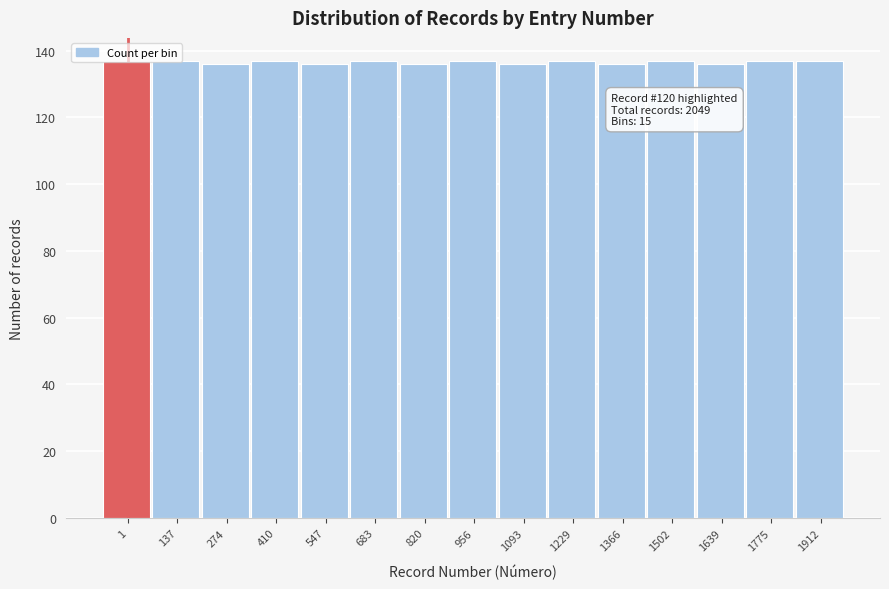

Is it true that the value at 683 is 60?

False